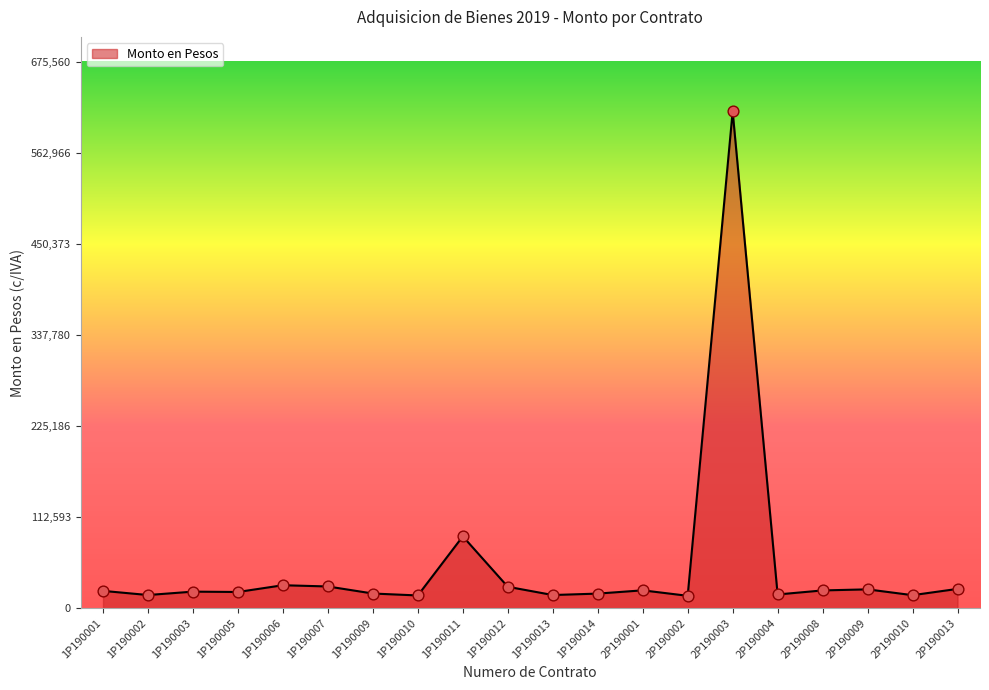

What is the change in value from 1P190007 to 1P190011?

+61969.2